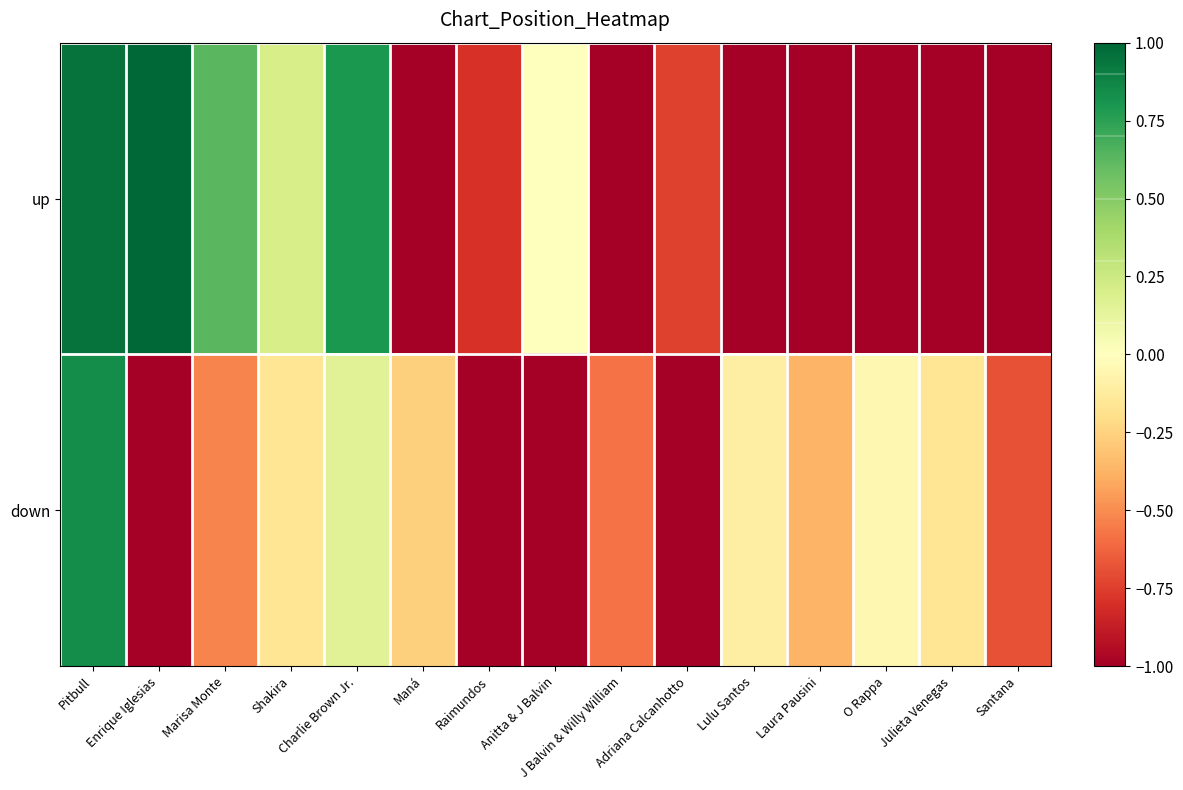

What is the smallest value displayed?

-1.0